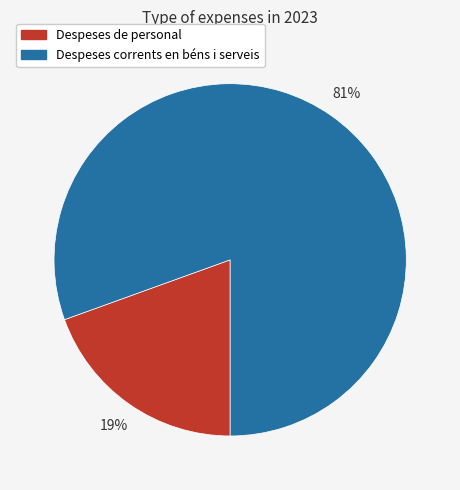

To the nearest percent, what is the combined percentage of Despeses de personal and Despeses corrents en béns i serveis?

100%